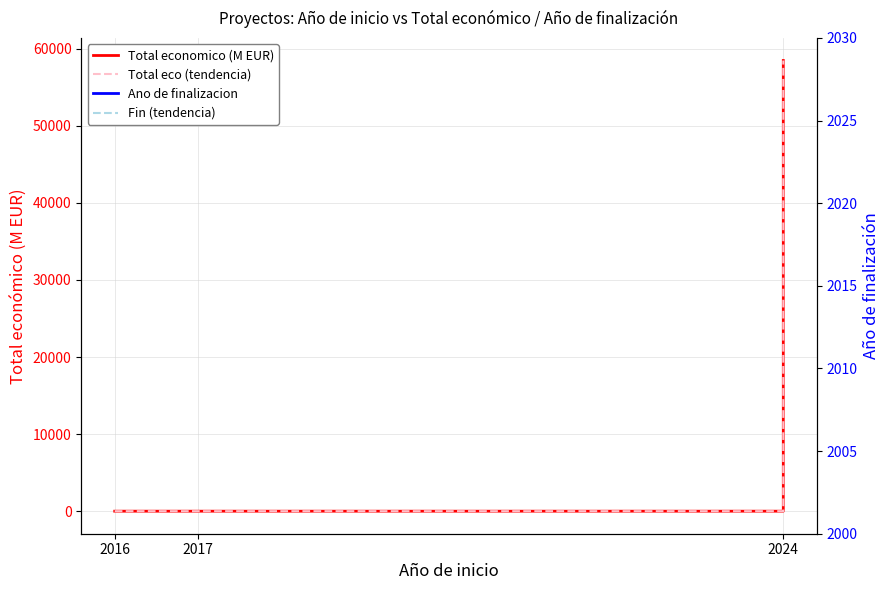

True or false: Total eco (tendencia) and Fin (tendencia) intersect in this chart.

True